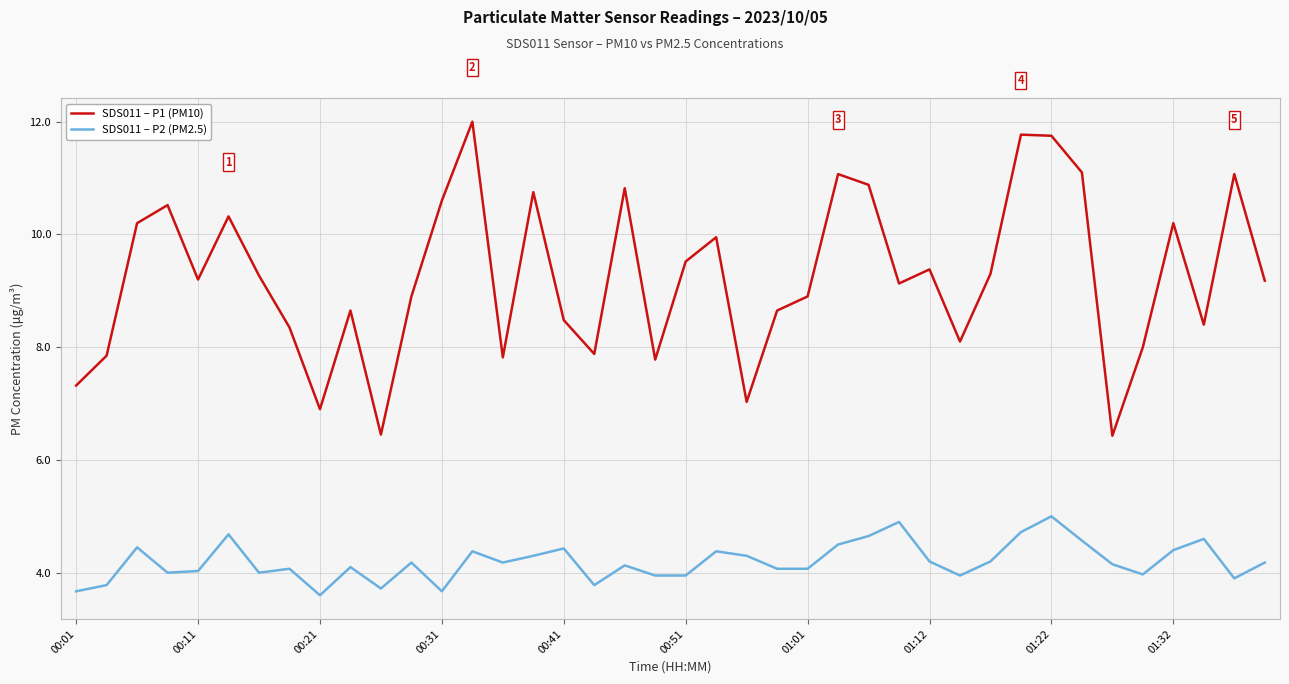

Which series has the largest range (max minus min)?

SDS011 – P1 (PM10)